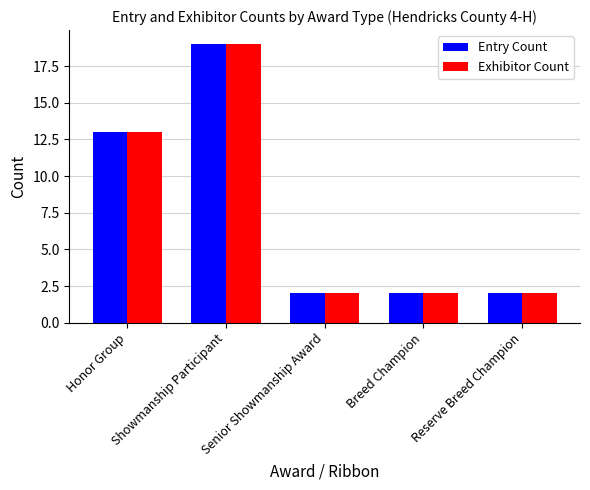

What are all the series names shown in the legend?

Entry Count, Exhibitor Count